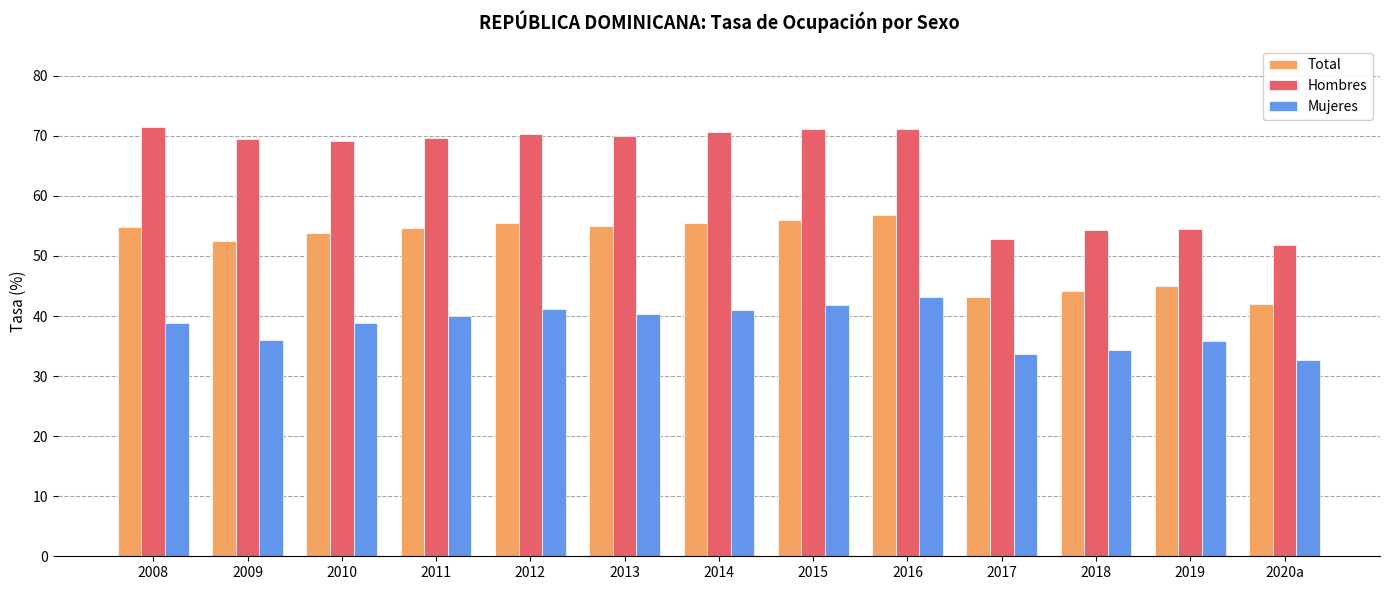

At 2015, list the series in order from smallest to largest.

Mujeres, Total, Hombres